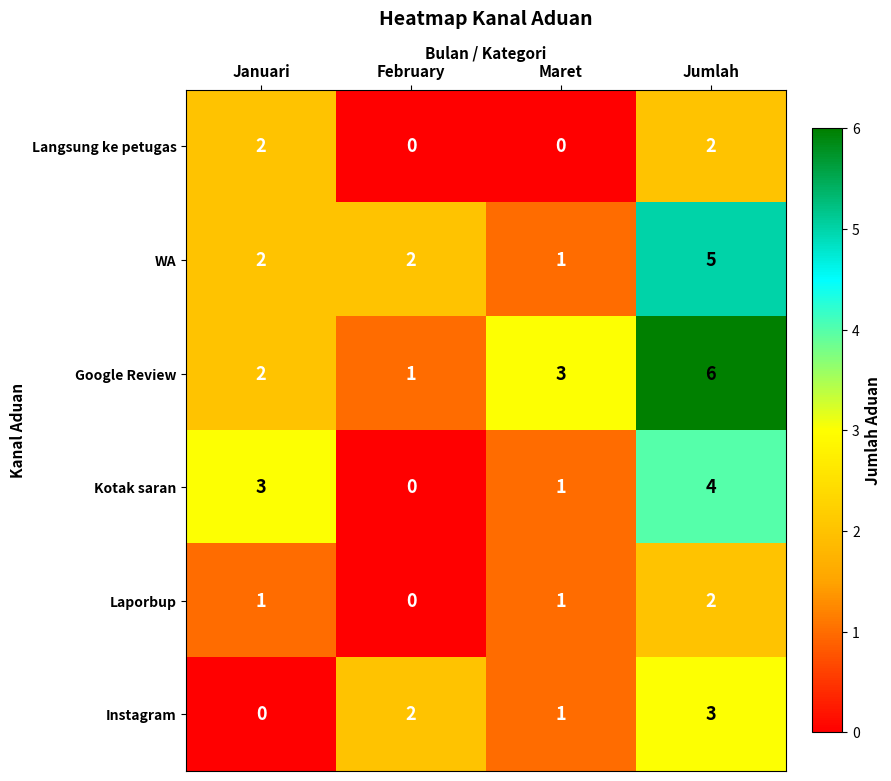

What is the maximum value shown in the chart?

6